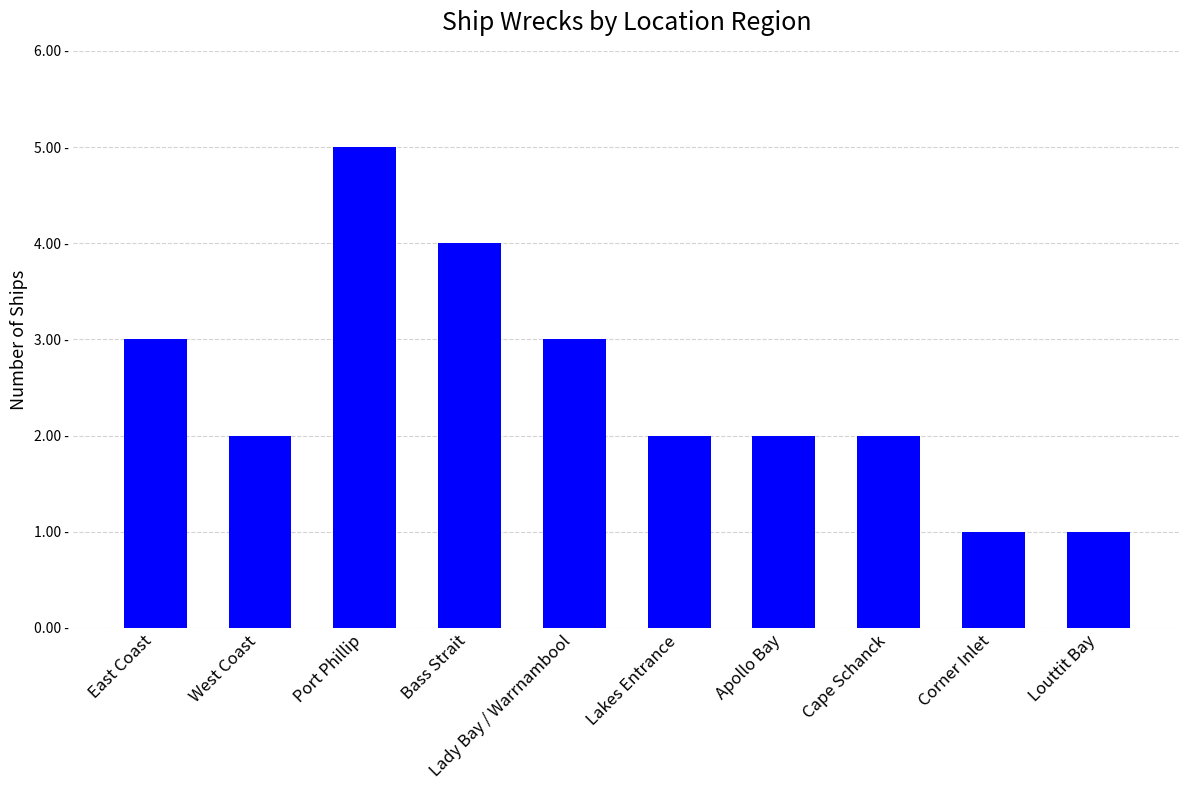

What is the ratio of the value at West Coast to the value at East Coast?

0.7